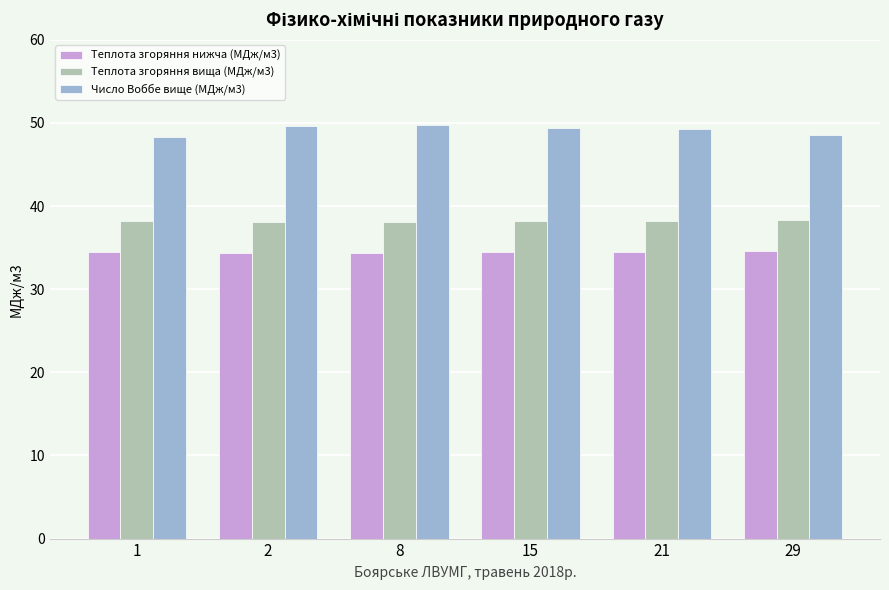

What are all the series names shown in the legend?

Теплота згоряння нижча (МДж/м3), Теплота згоряння вища (МДж/м3), Число Воббе вище (МДж/м3)